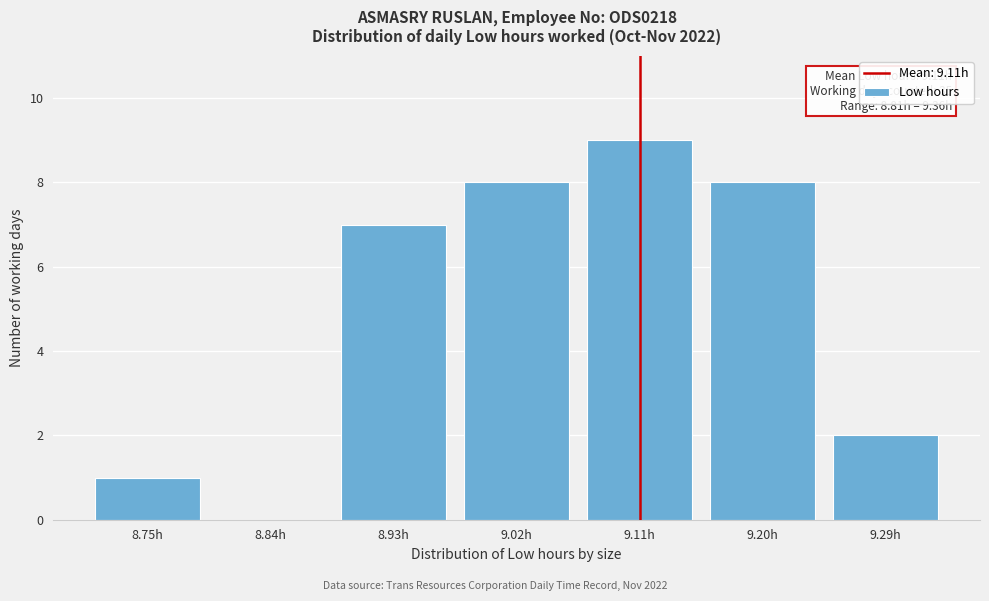

Reading left to right, list all the values displayed in this chart.

8.75h=1	8.84h=0	8.93h=7	9.02h=8	9.11h=9	9.20h=8	9.29h=2